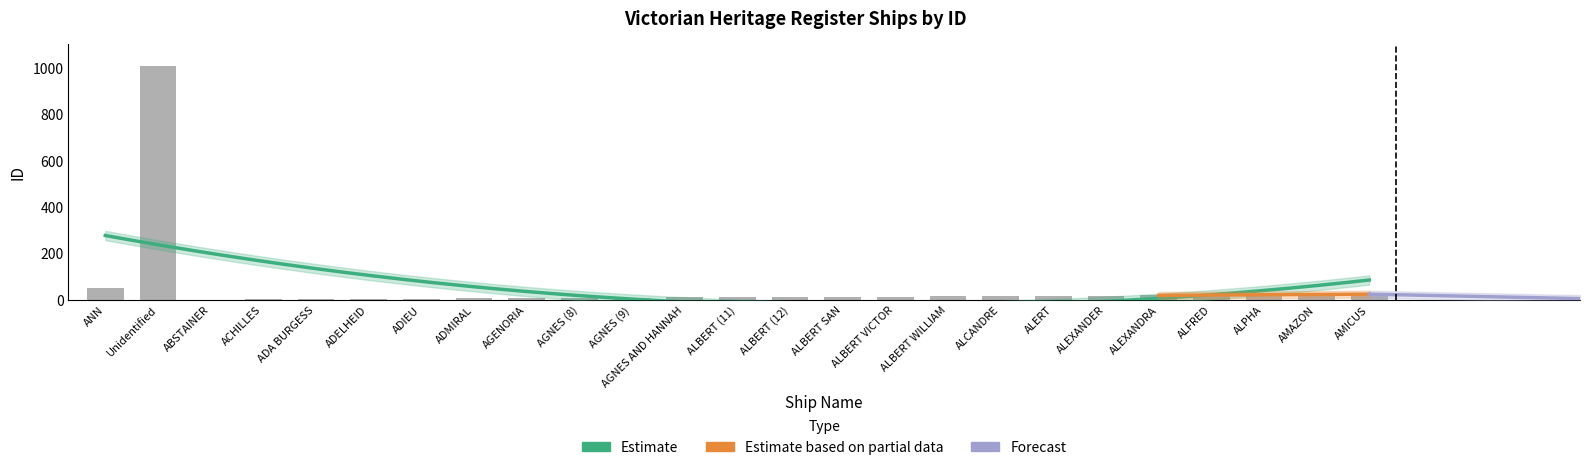

True or false: the data shows 463 at Unidentified.

False